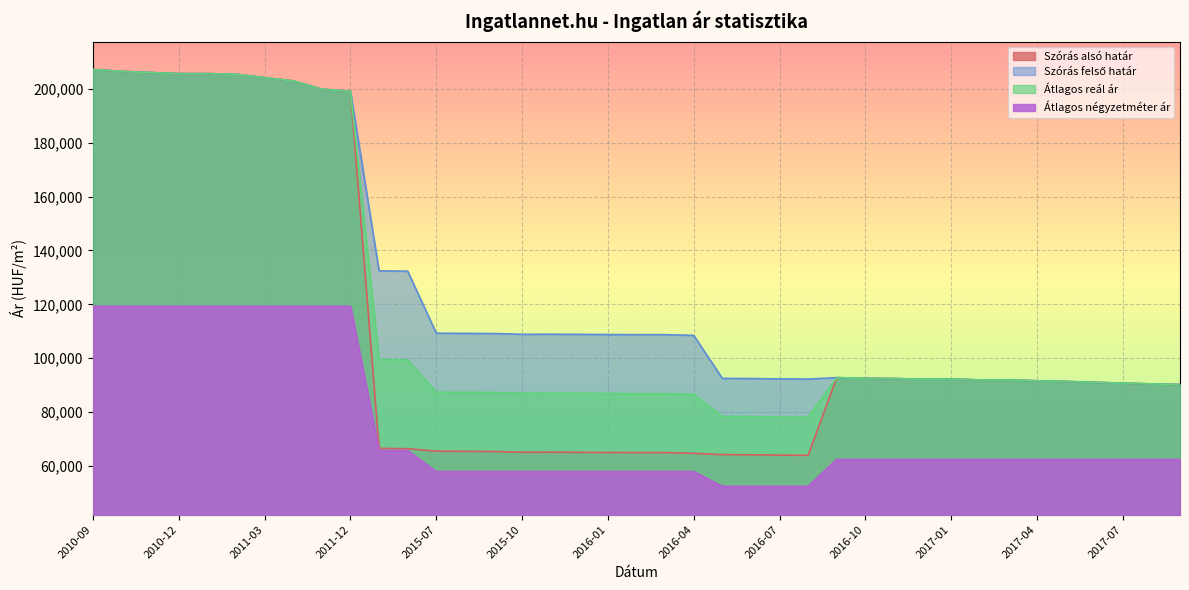

What is the label of the 37th point from the left?

2017-07